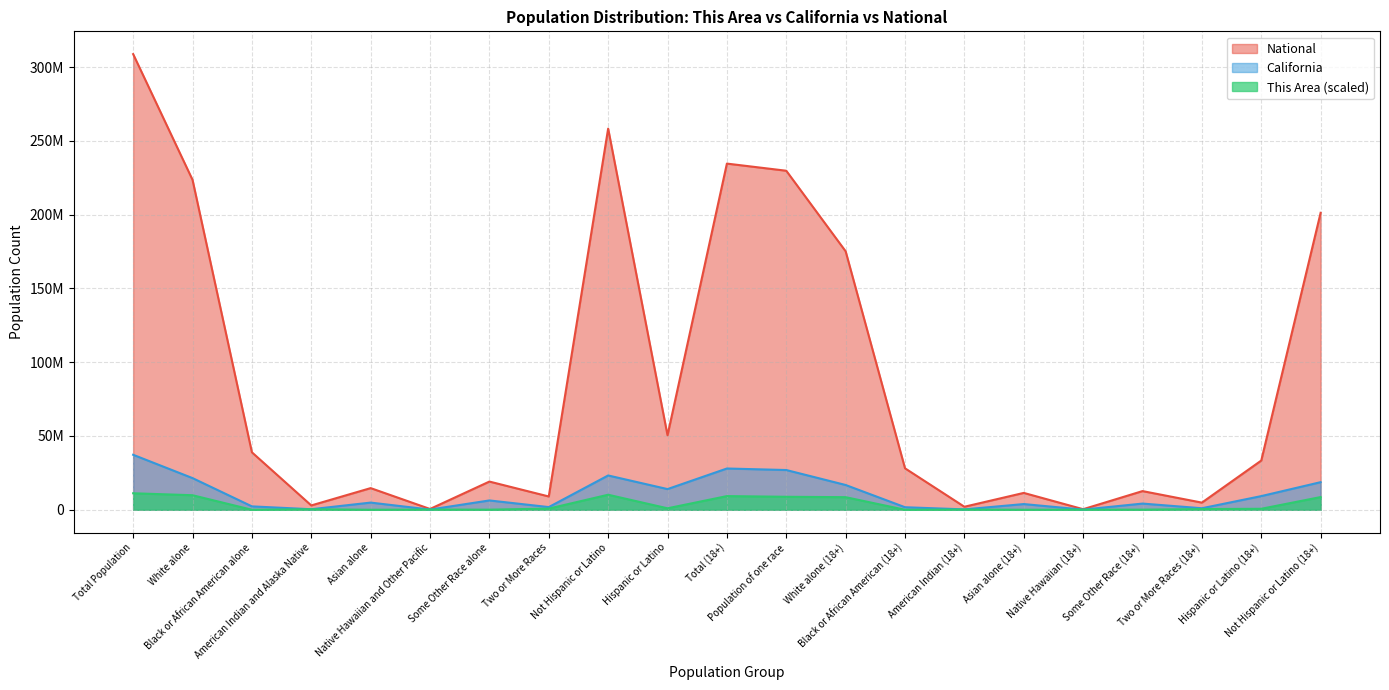

What is the difference between the second highest and second lowest values in the National series?

257727931.0